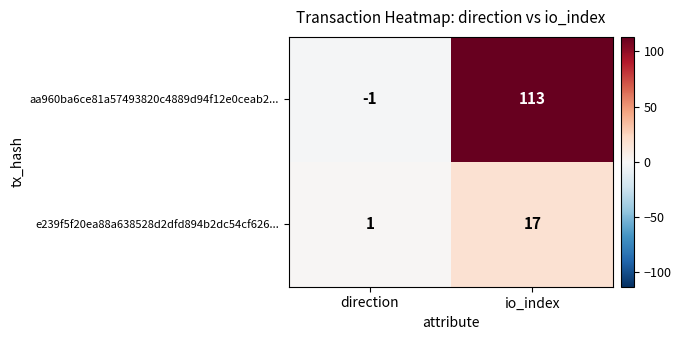

What is the total value across all series at io_index?

130